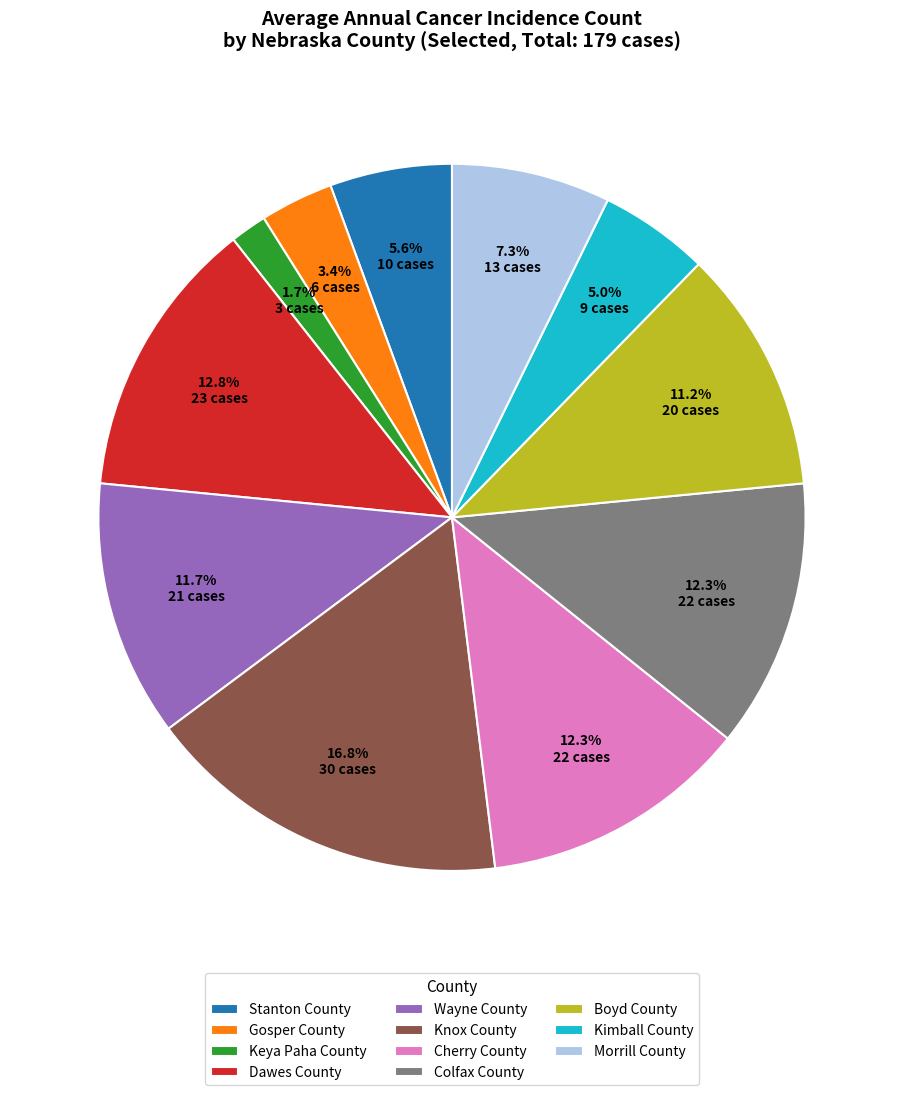

Which has a higher value, Colfax County or Keya Paha County?

Colfax County